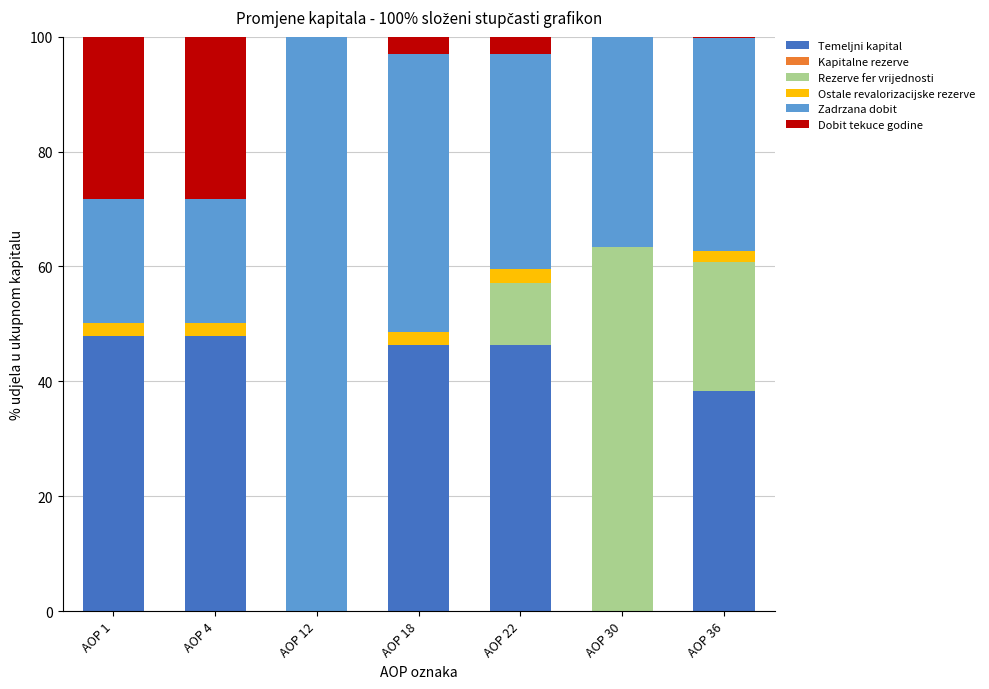

At which category is the sum across all series the highest?

AOP 18